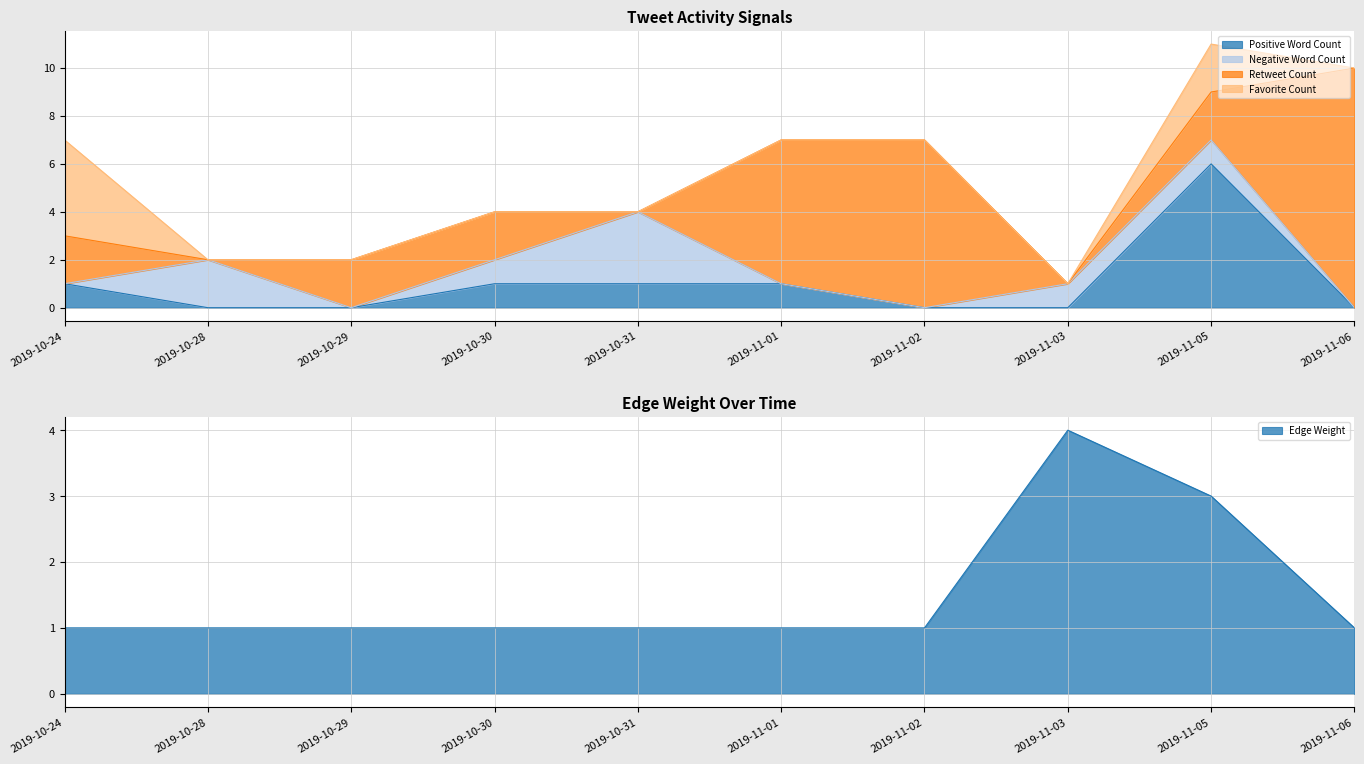

Between 2019-10-31 and 2019-11-05, which is larger?

2019-11-05